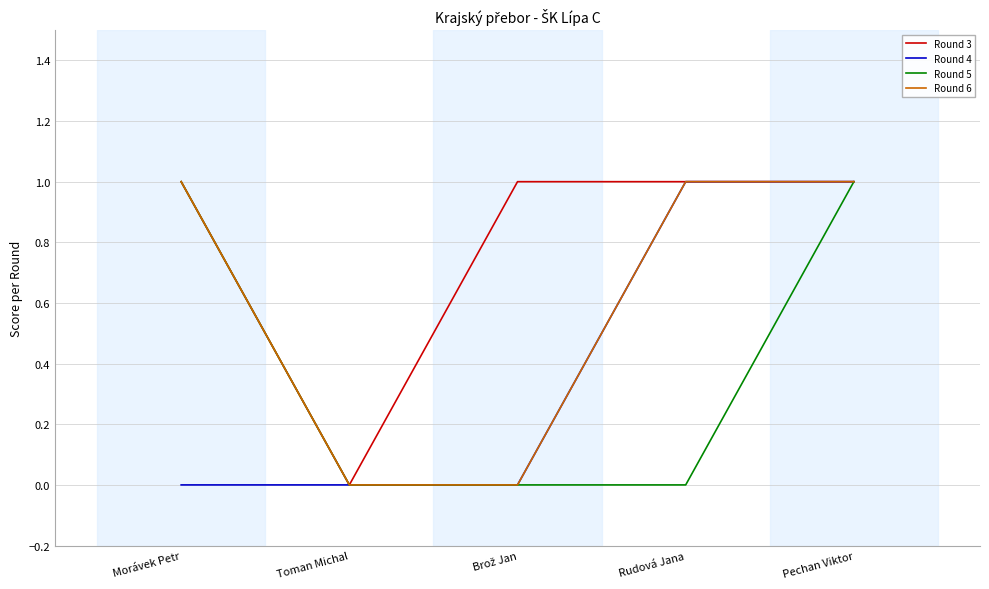

Which series has the largest total across all categories?

Round 3